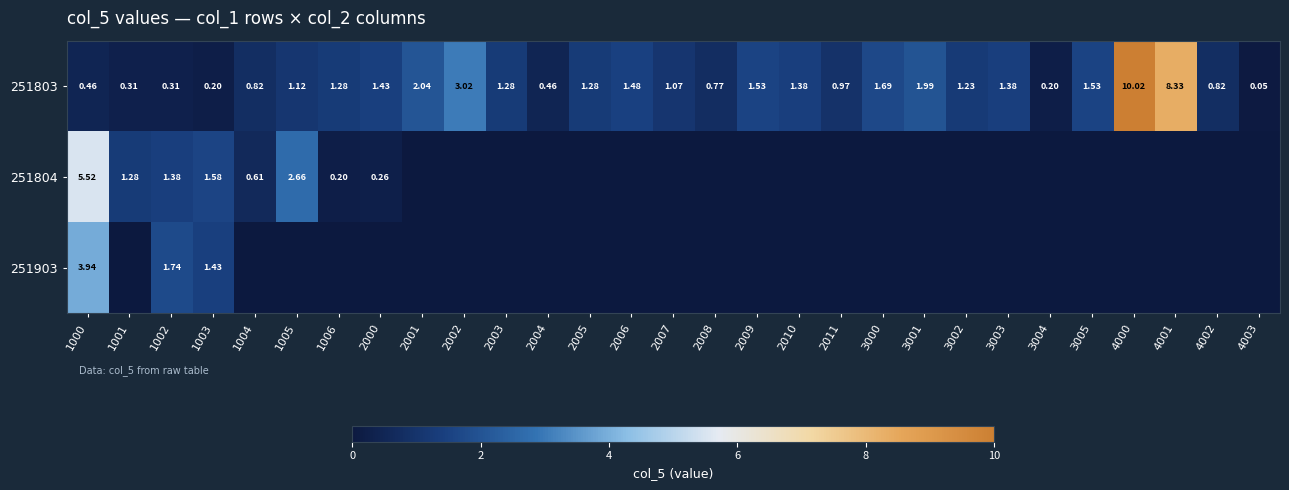

Rank the series by their maximum value, from highest to lowest.

251803, 251804, 251903